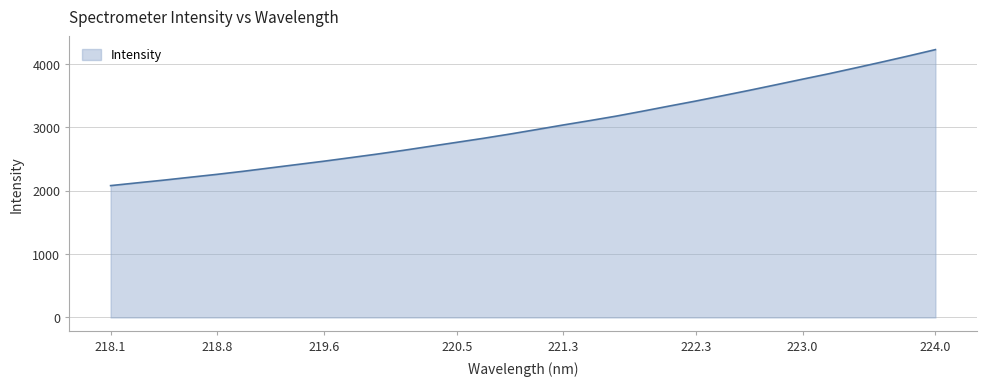

What is the difference between the maximum and minimum values?

2145.5